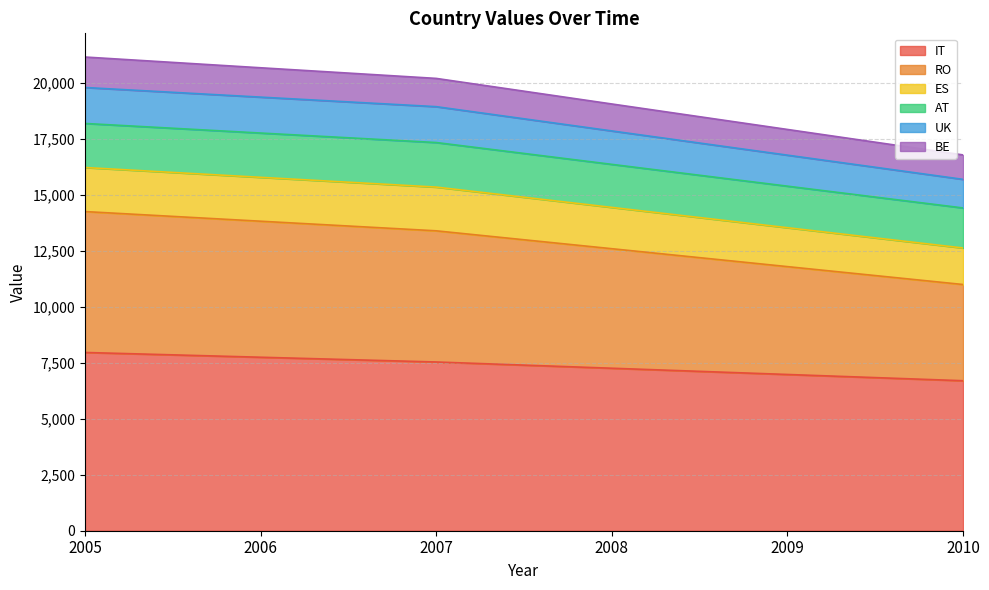

Which series has the largest range (max minus min)?

RO